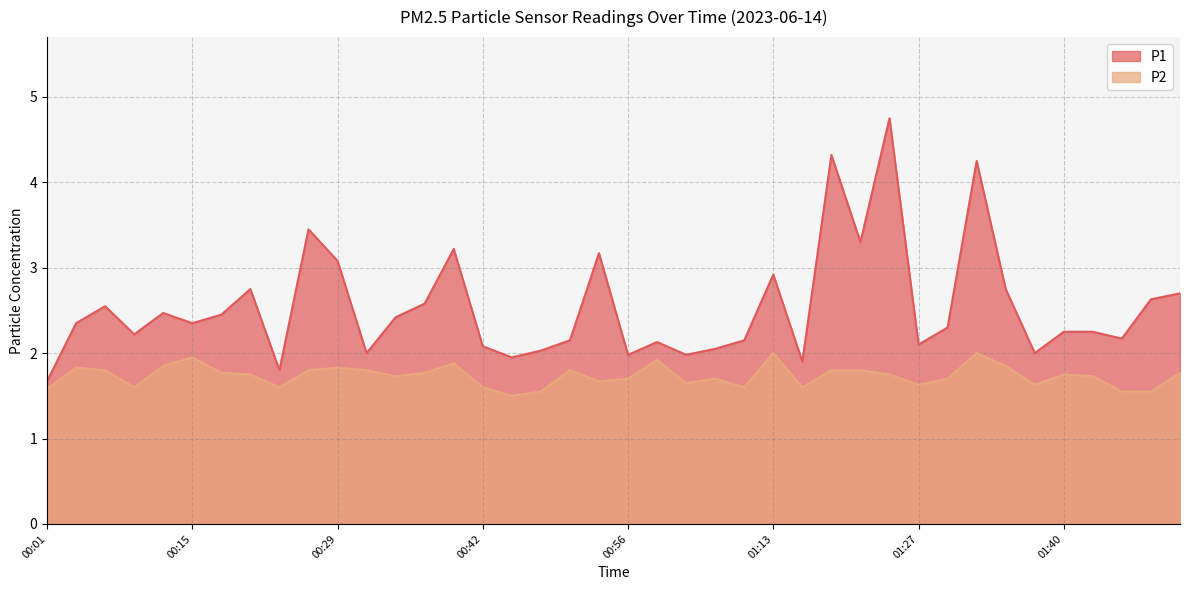

True or false: P1 and P2 cross at least once.

False